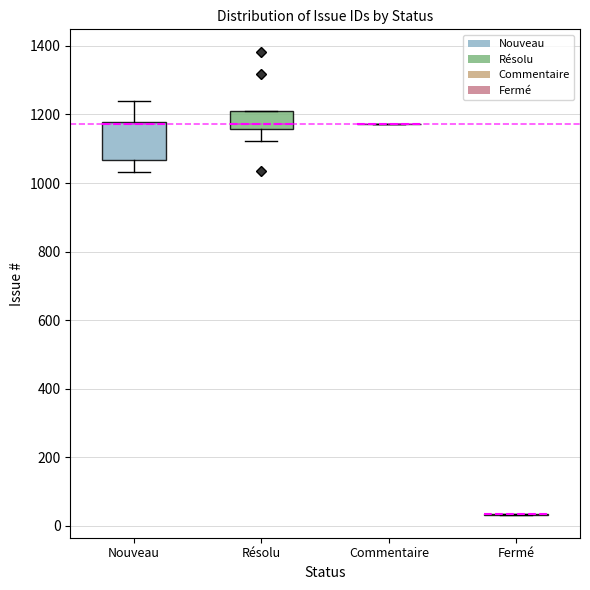

Reading left to right, transcribe this box plot: for each box, give where its median line is, the range the box spans, and where its two whiskers end, as read against the y-axis. The values are not printed on the chart, so give them approximately, as read against the axis.

Nouveau: median 1180 (drawn on the box's upper edge), box 1060 to 1180, whiskers 1040 to 1240
Résolu: median 1180, box 1160 to 1220, whiskers 1120 to 1220
Commentaire: box collapsed to a line at 1180, whiskers 1180 to 1180
Fermé: box collapsed to a line at 40, whiskers 40 to 40